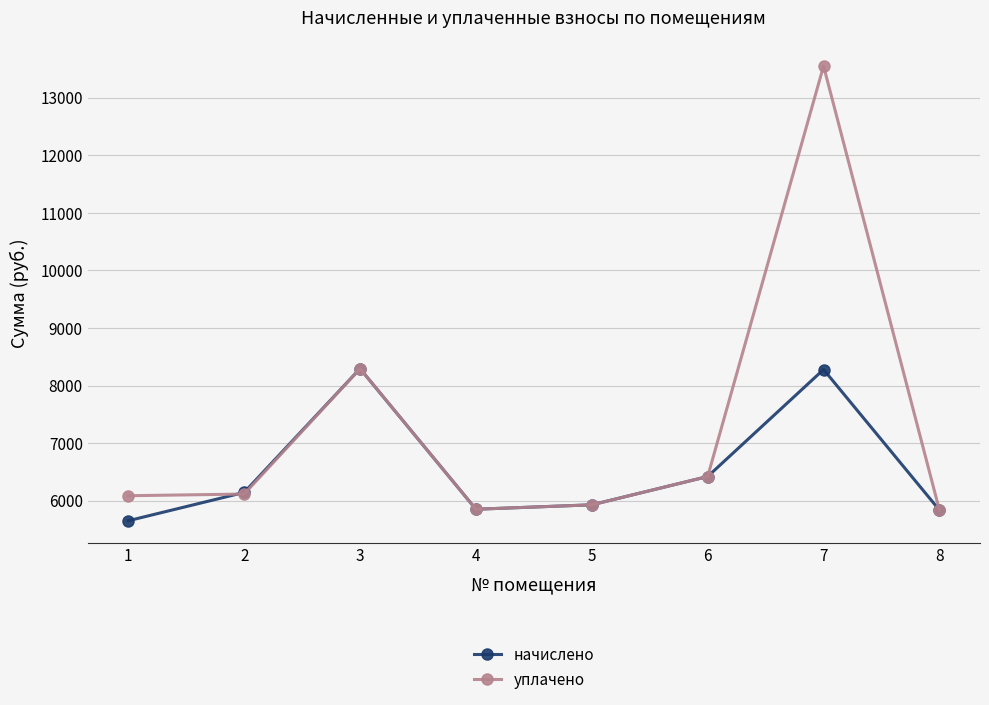

How many lines are shown in the chart?

2